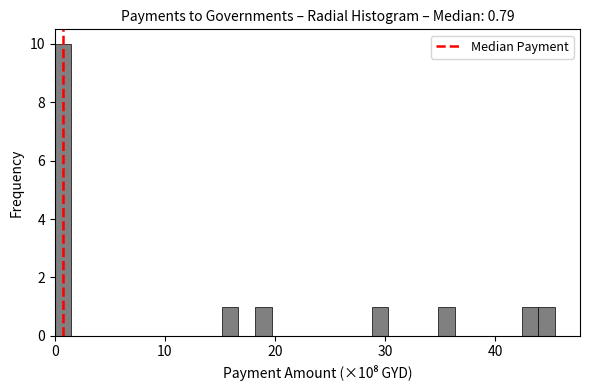

Around what value on the x-axis is the tallest bar? Give the approximate position of its centre, as read against the axis.

1